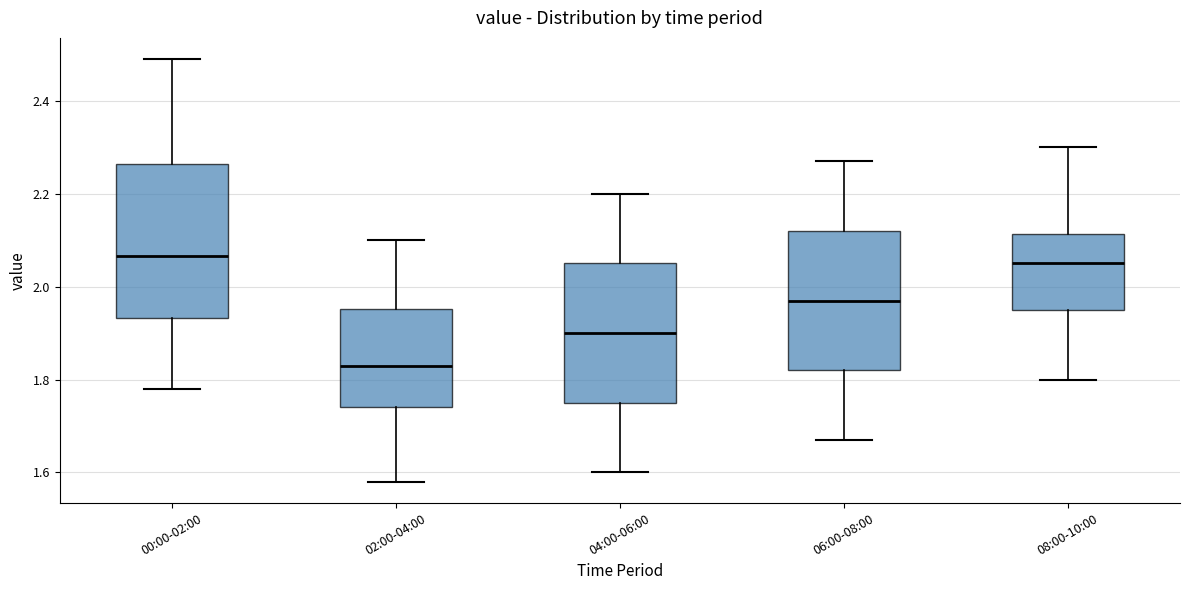

Reading left to right, transcribe this box plot: for each box, give where its median line is, the range the box spans, and where its two whiskers end, as read against the y-axis. The values are not printed on the chart, so give them approximately, as read against the axis.

00:00-02:00: median 2.06, box 1.94 to 2.26, whiskers 1.78 to 2.50
02:00-04:00: median 1.84, box 1.74 to 1.96, whiskers 1.58 to 2.10
04:00-06:00: median 1.90, box 1.76 to 2.06, whiskers 1.60 to 2.20
06:00-08:00: median 1.98, box 1.82 to 2.12, whiskers 1.68 to 2.28
08:00-10:00: median 2.06, box 1.96 to 2.12, whiskers 1.80 to 2.30